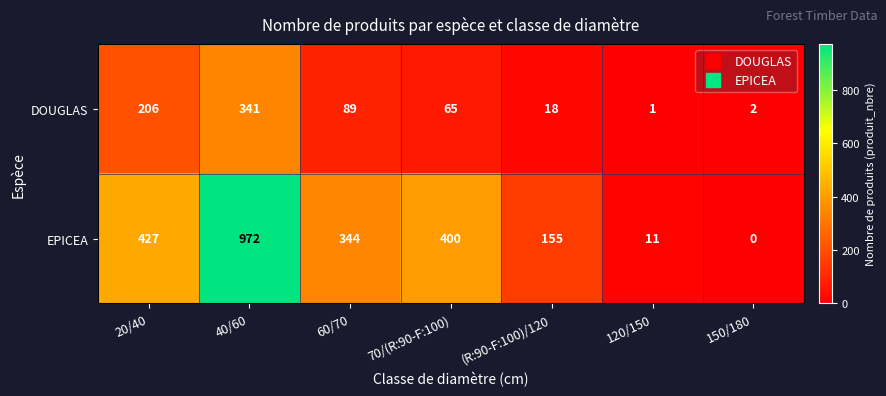

What is the spread (max minus min) of values at 20/40?

221